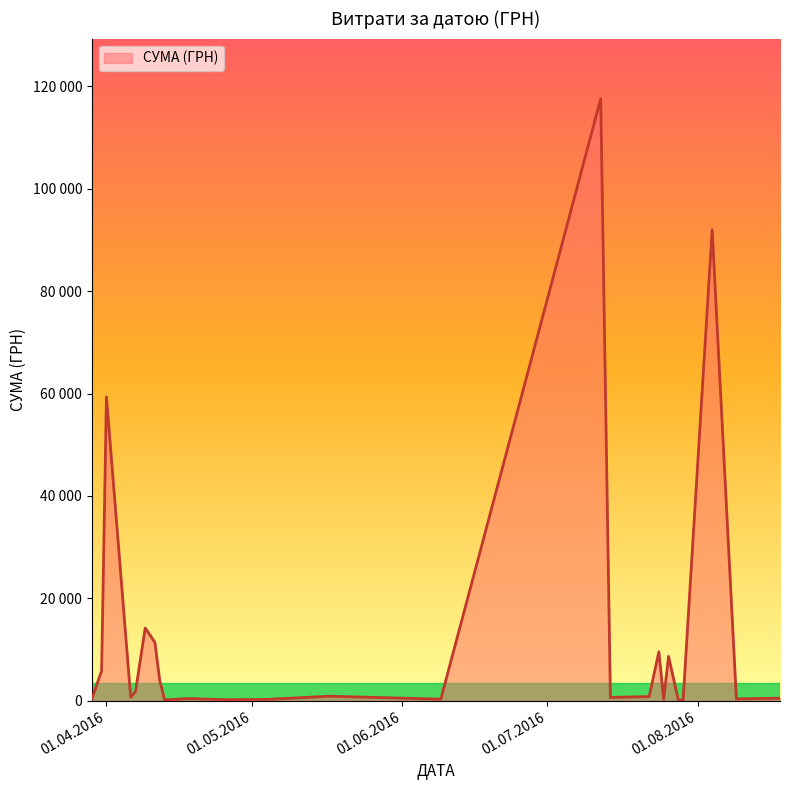

Does the chart display data point markers on the line(s)?

No